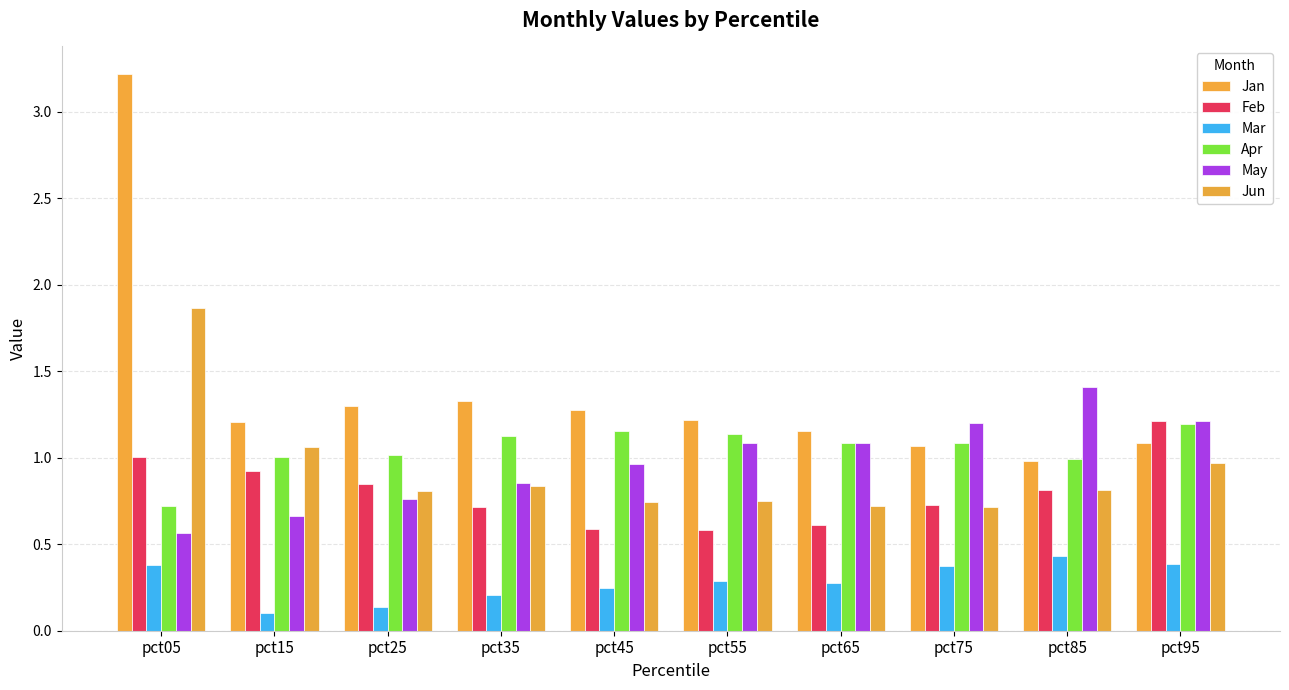

What is the difference between the maximum and minimum values in the Feb series?

0.6